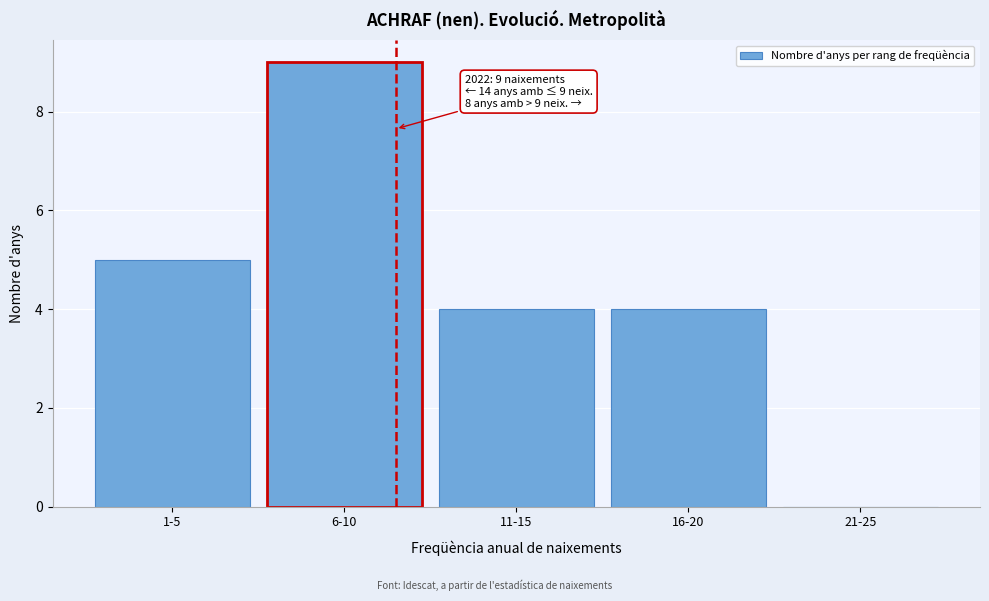

Reading left to right, extract all data points from this chart.

1-5=5	6-10=9	11-15=4	16-20=4	21-25=0